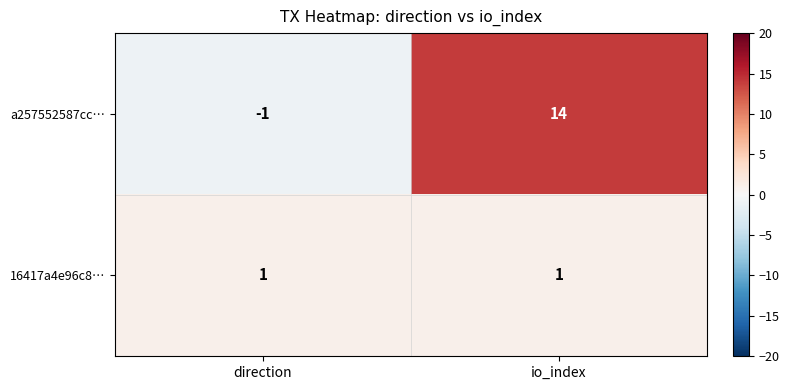

List the series in order of their overall mean, highest first.

a257552587cc…, 16417a4e96c8…